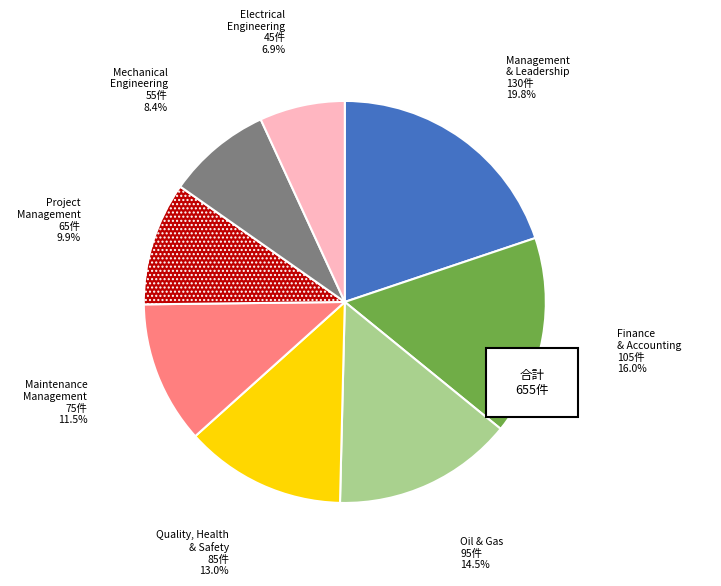

To the nearest percent, what is the average slice percentage?

12%